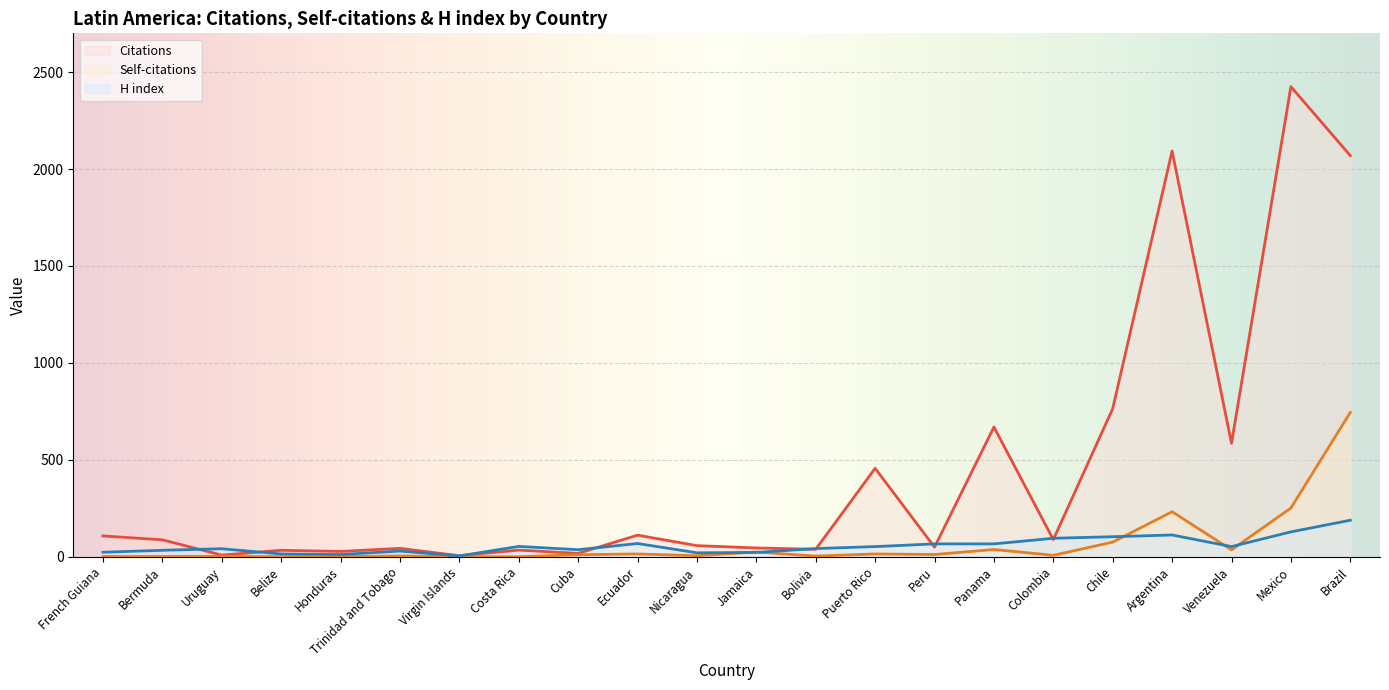

At which label does Citations first exceed 87?

French Guiana